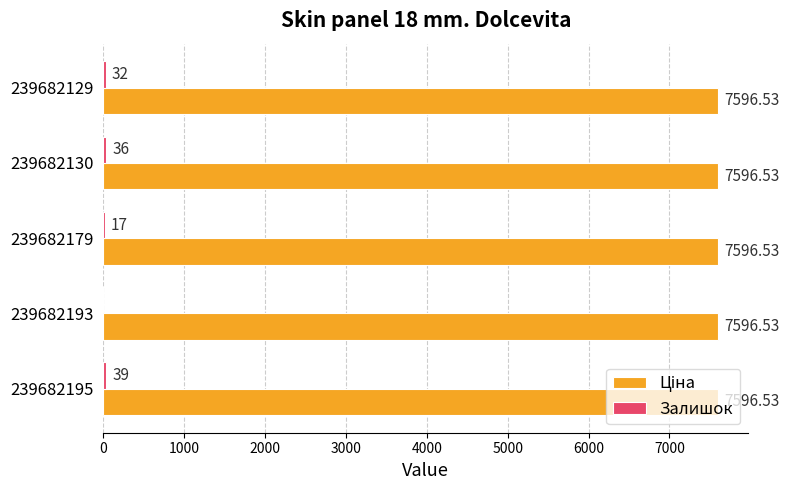

What is the total value across all series at 239682193?

7596.5